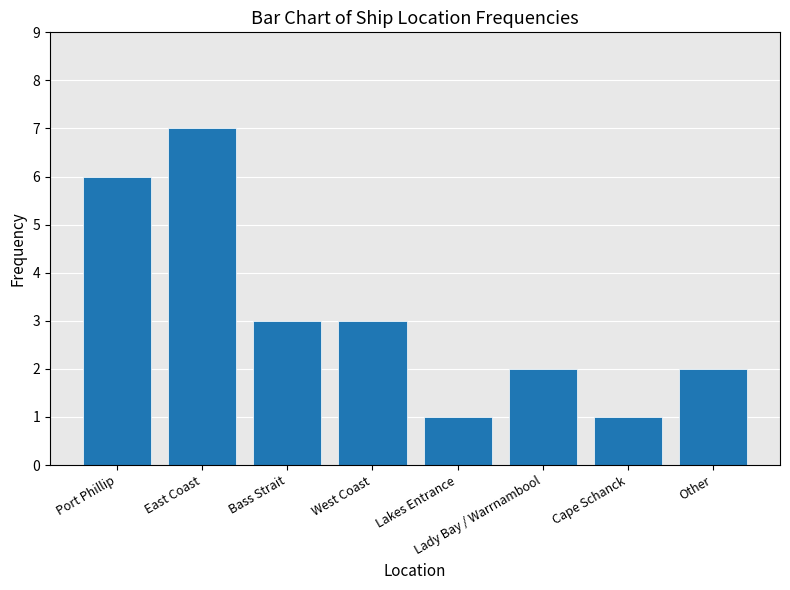

How many bars are there in total?

8